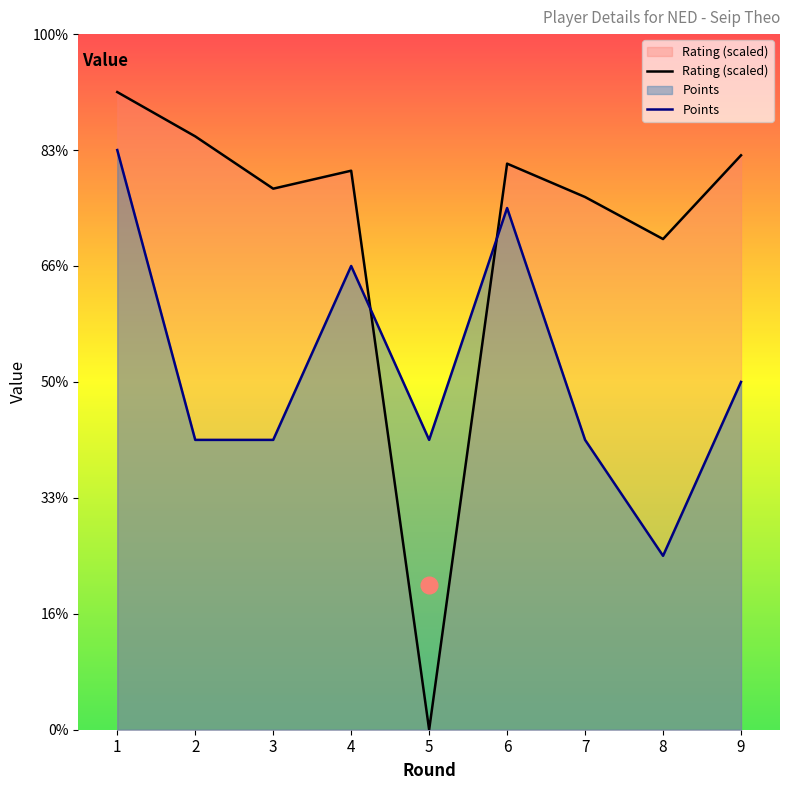

What is the sum of the Rating values at 5 and 9?

5.0